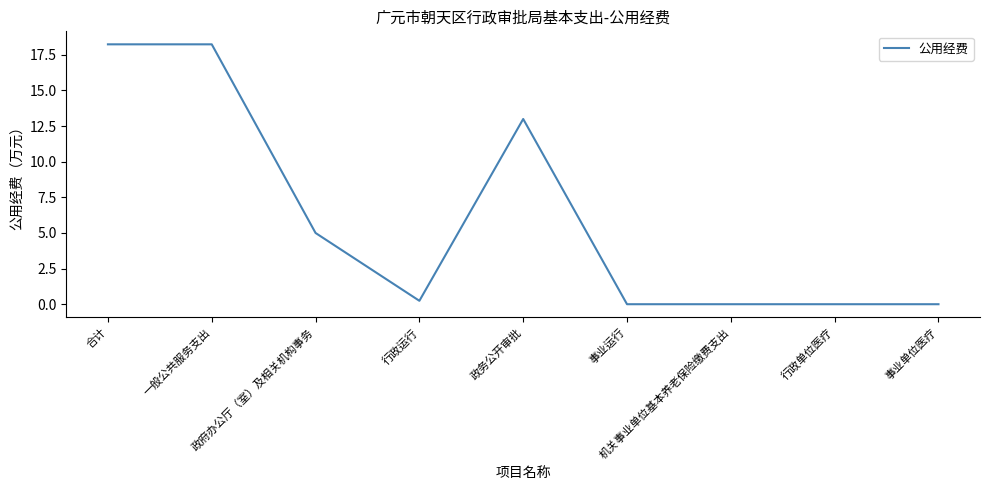

What value does the data have at 政务公开审批?

13.0